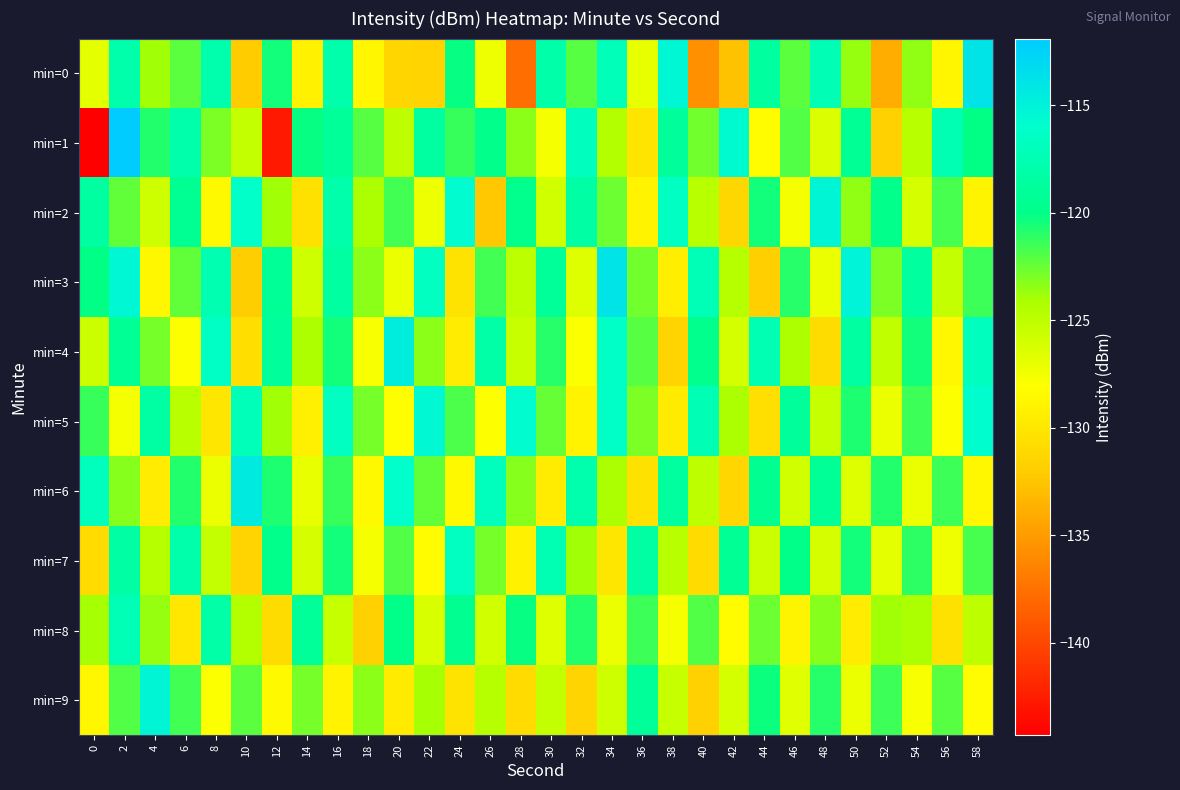

At 14, list the series in order from largest to smallest.

min=8, min=1, min=9, min=4, min=3, min=7, min=6, min=0, min=5, min=2